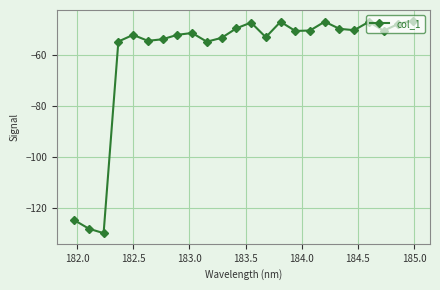

How many points are higher than both their immediate neighbors (excluding endpoints)?

6